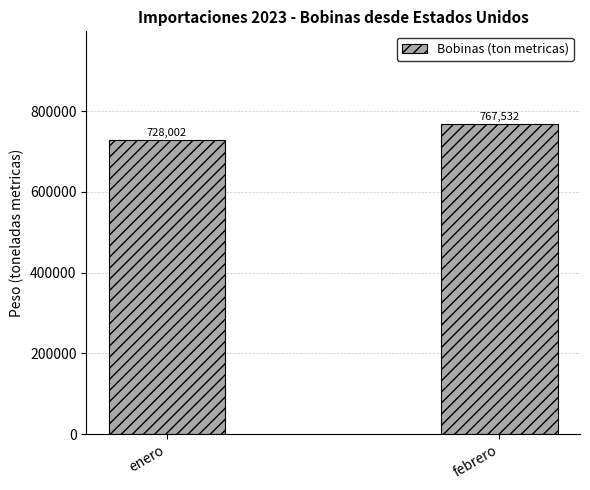

Reading left to right, list all the values displayed in this chart.

enero=728002	febrero=767532